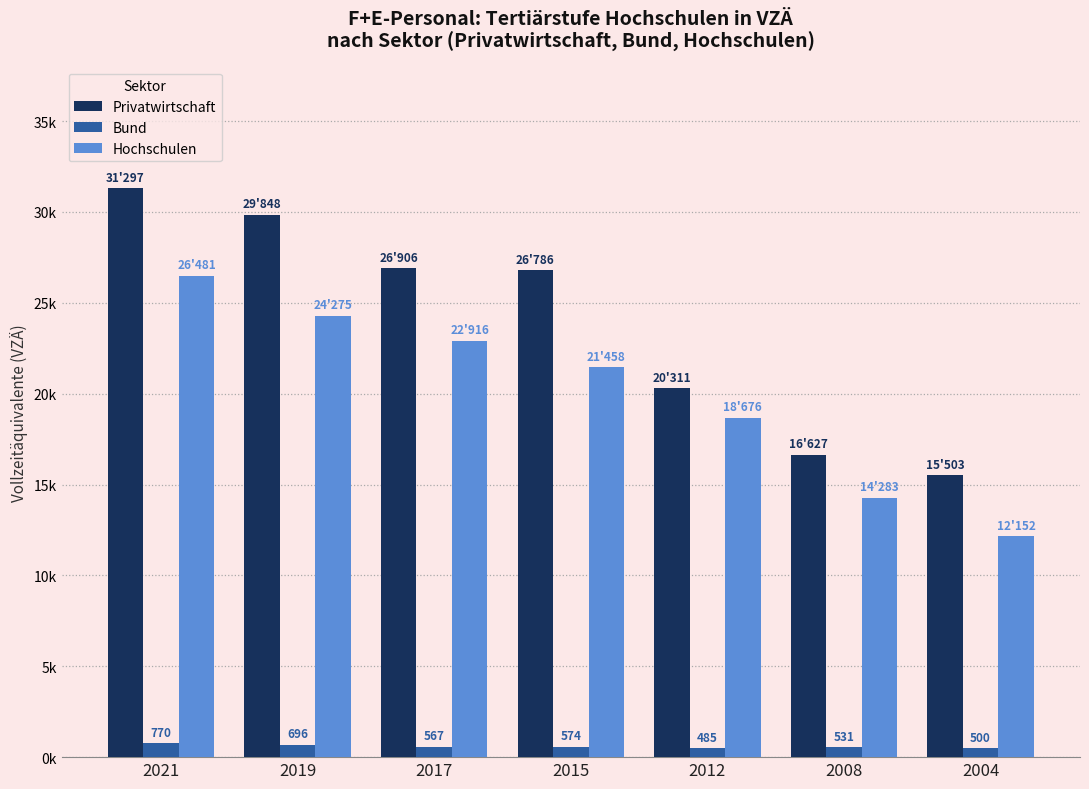

Is the value of Privatwirtschaft at 2021 greater than the value of Hochschulen at 2015?

Yes